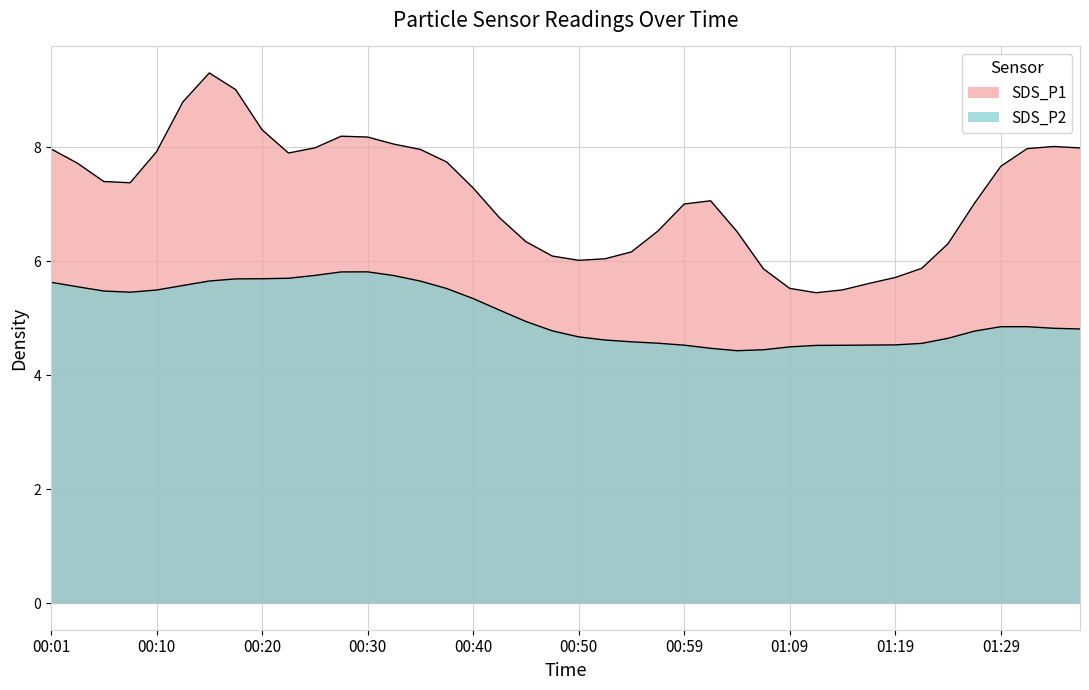

Where does the SDS_P2 series first go above 5?

00:01